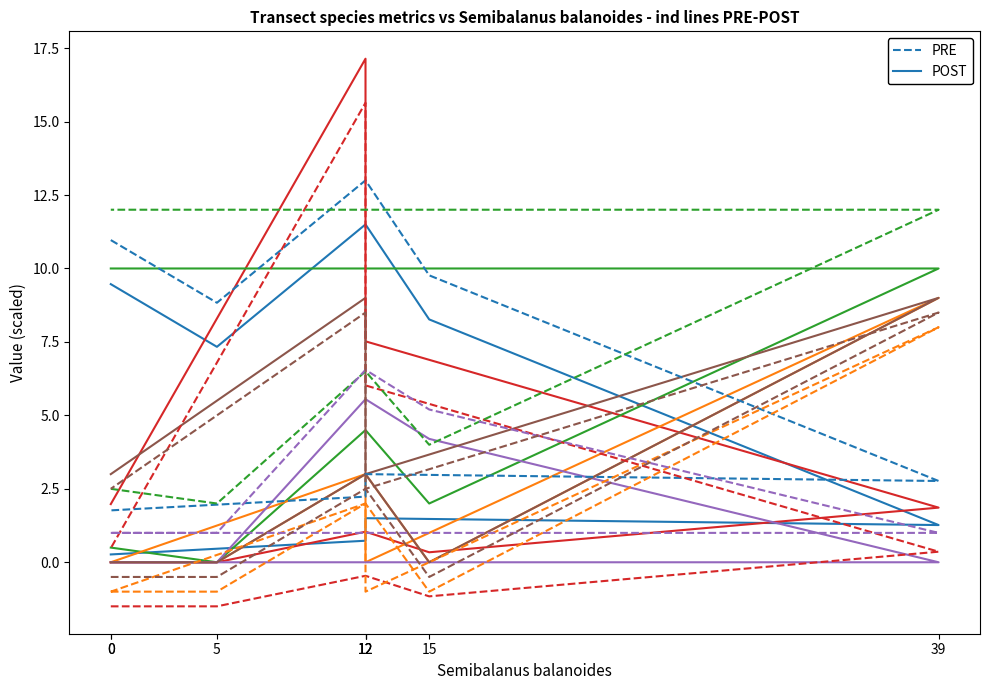

At which category is the sum across all series the highest?

12